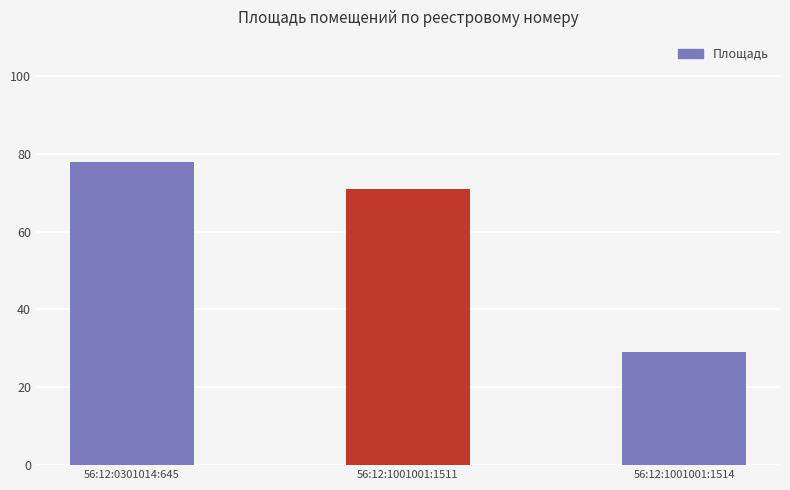

List the labels in order of value, largest first.

56:12:0301014:645, 56:12:1001001:1511, 56:12:1001001:1514